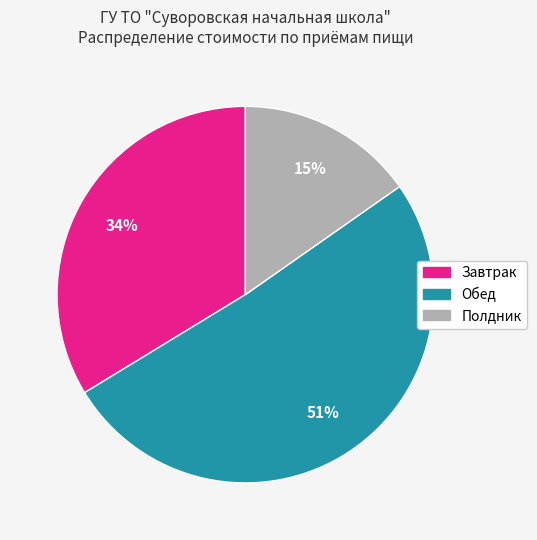

To the nearest percent, what percentage of the pie is Завтрак?

34%